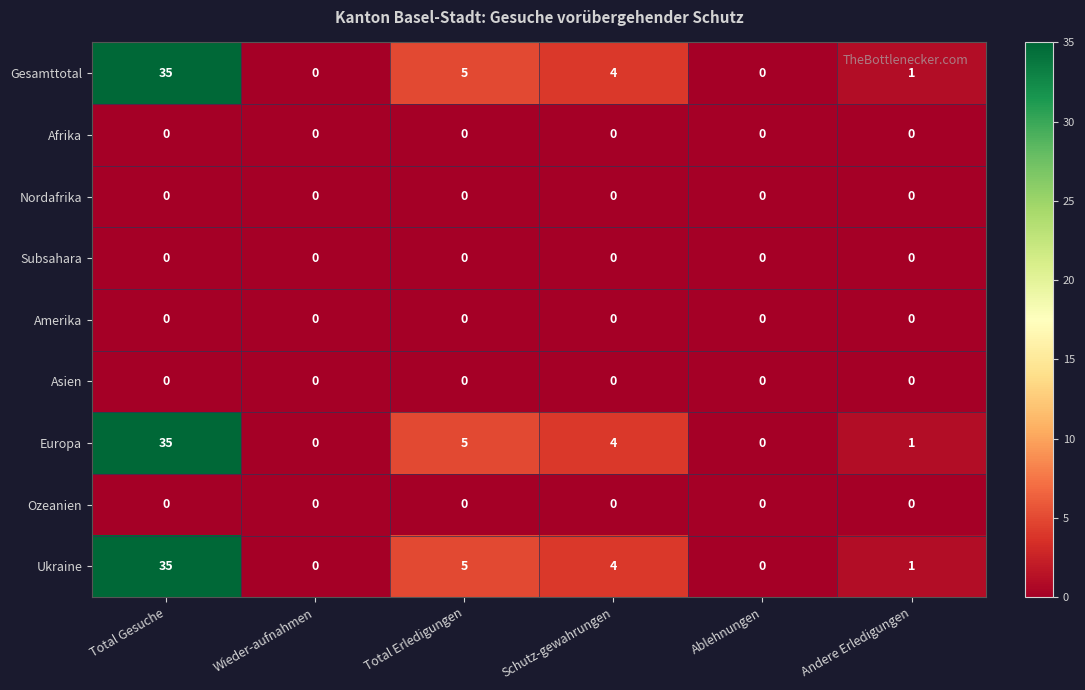

Which category has the highest value across all series?

Total Gesuche